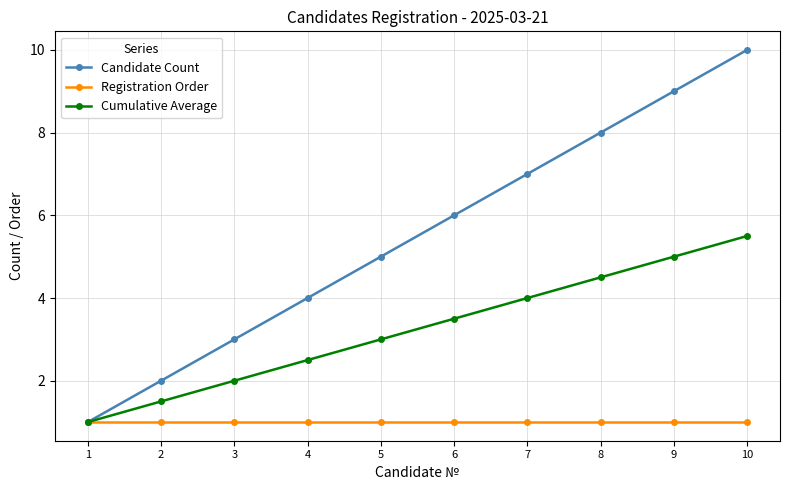

Which series changed the most between 1 and 7?

Candidate Count